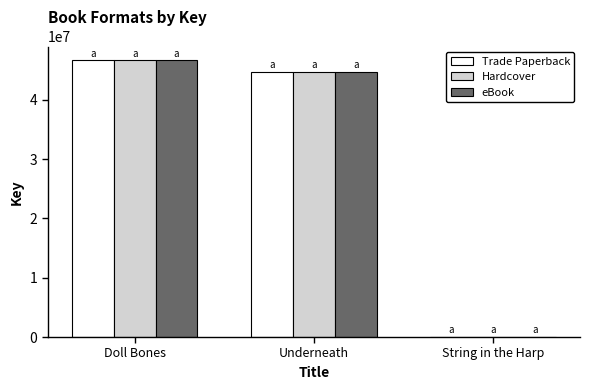

At which category is the sum across all series the highest?

Doll Bones